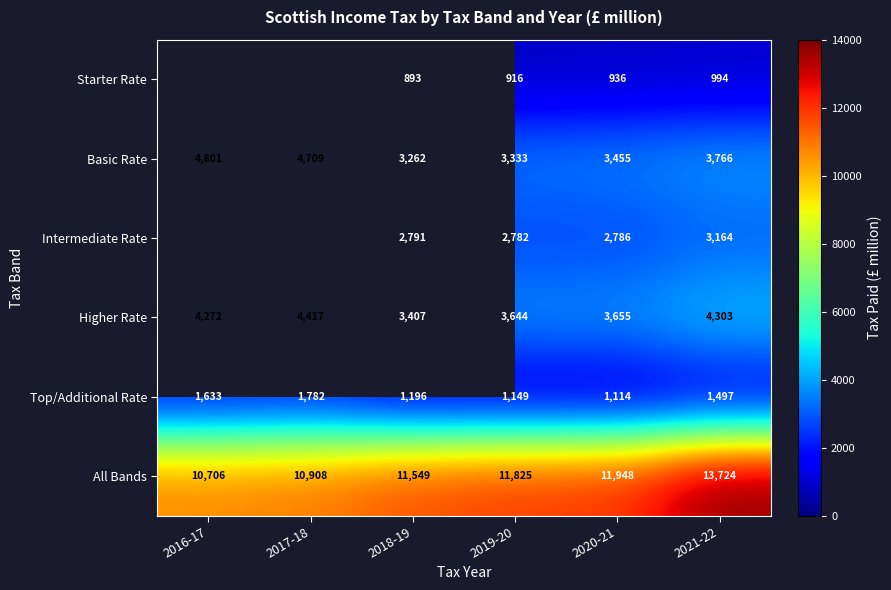

Is the value of Intermediate Rate at 2020-21 greater than the value of Higher Rate at 2021-22?

No